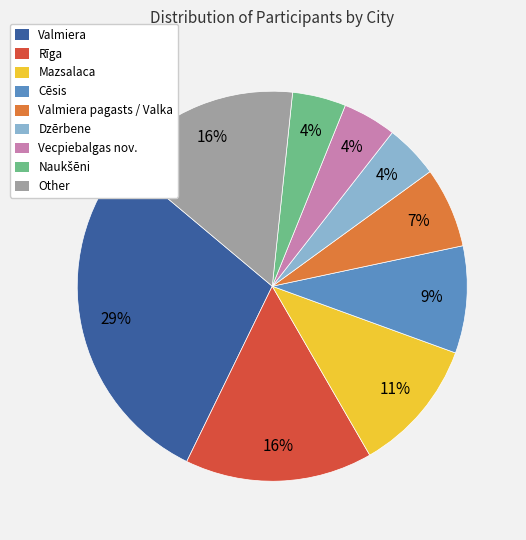

Which has a higher value, Mazsalaca or Rīga?

Rīga